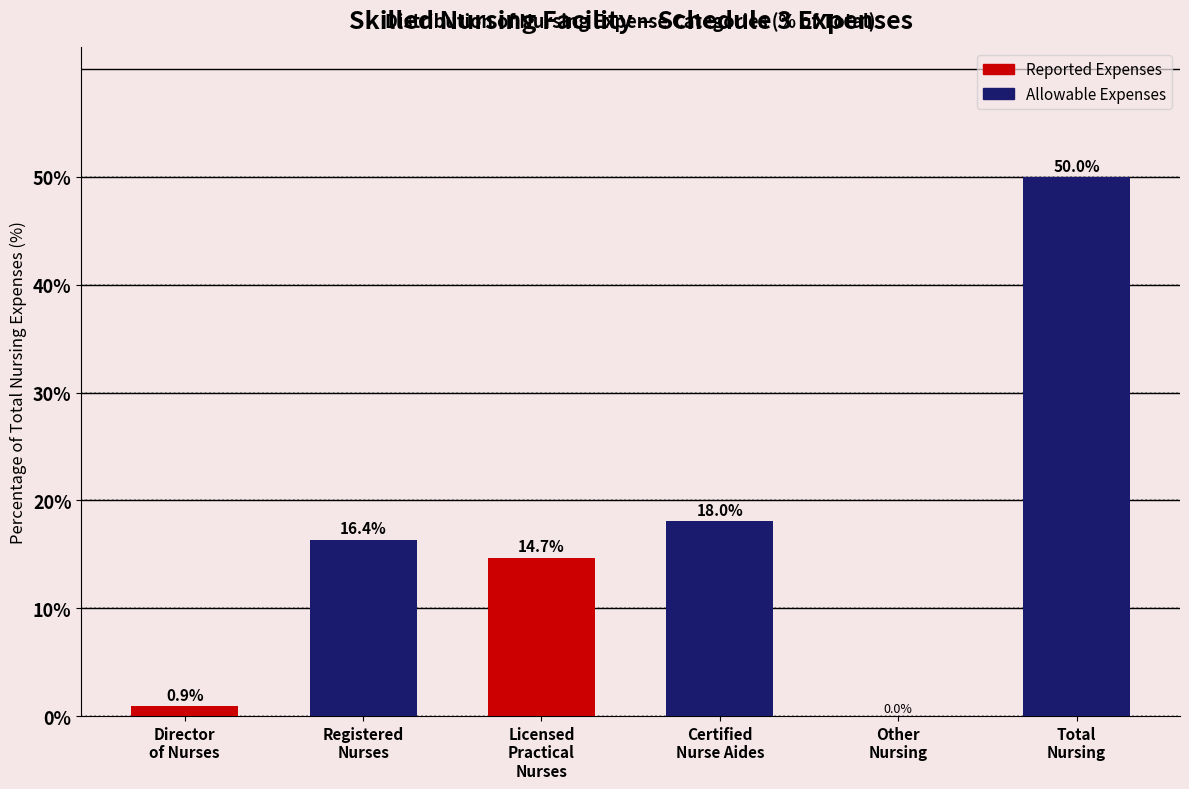

What is the greatest value displayed?

50.0